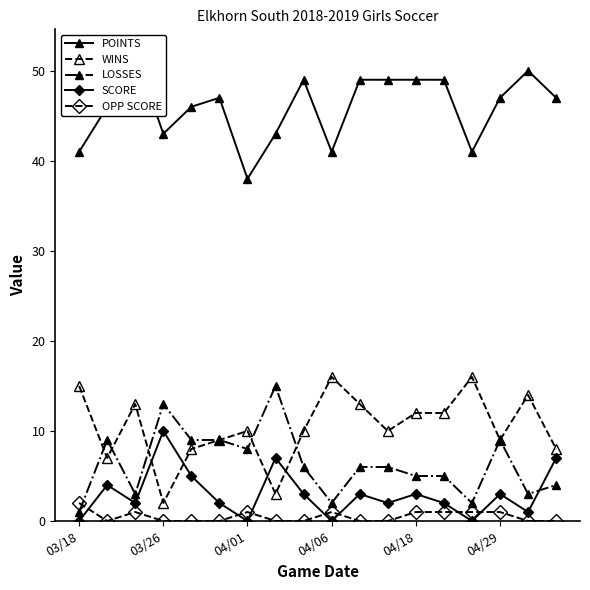

True or false: WINS has more than 0 interior local peaks.

True